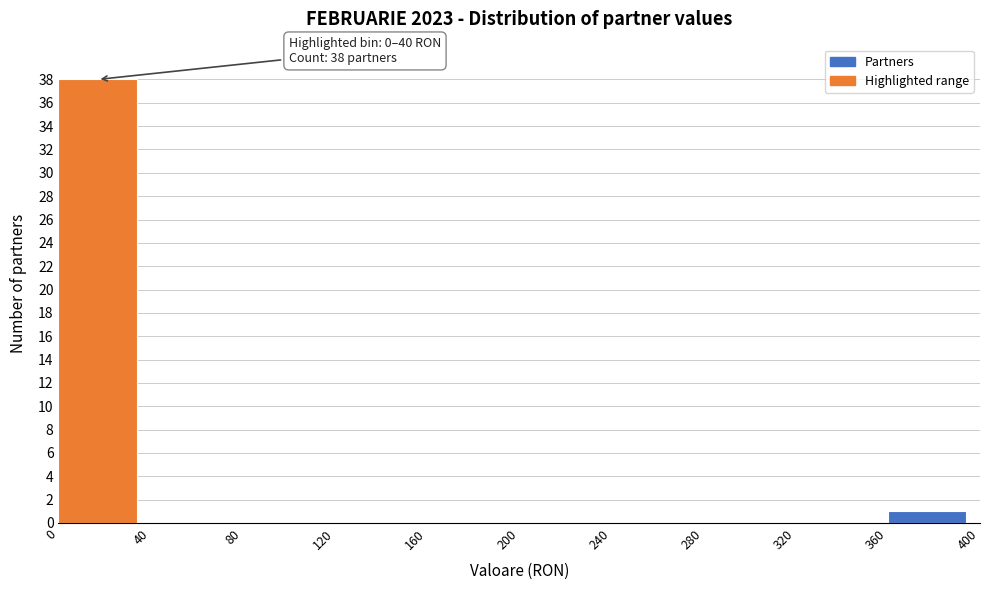

Over which range of the x-axis is the bar tallest?

0 to 40